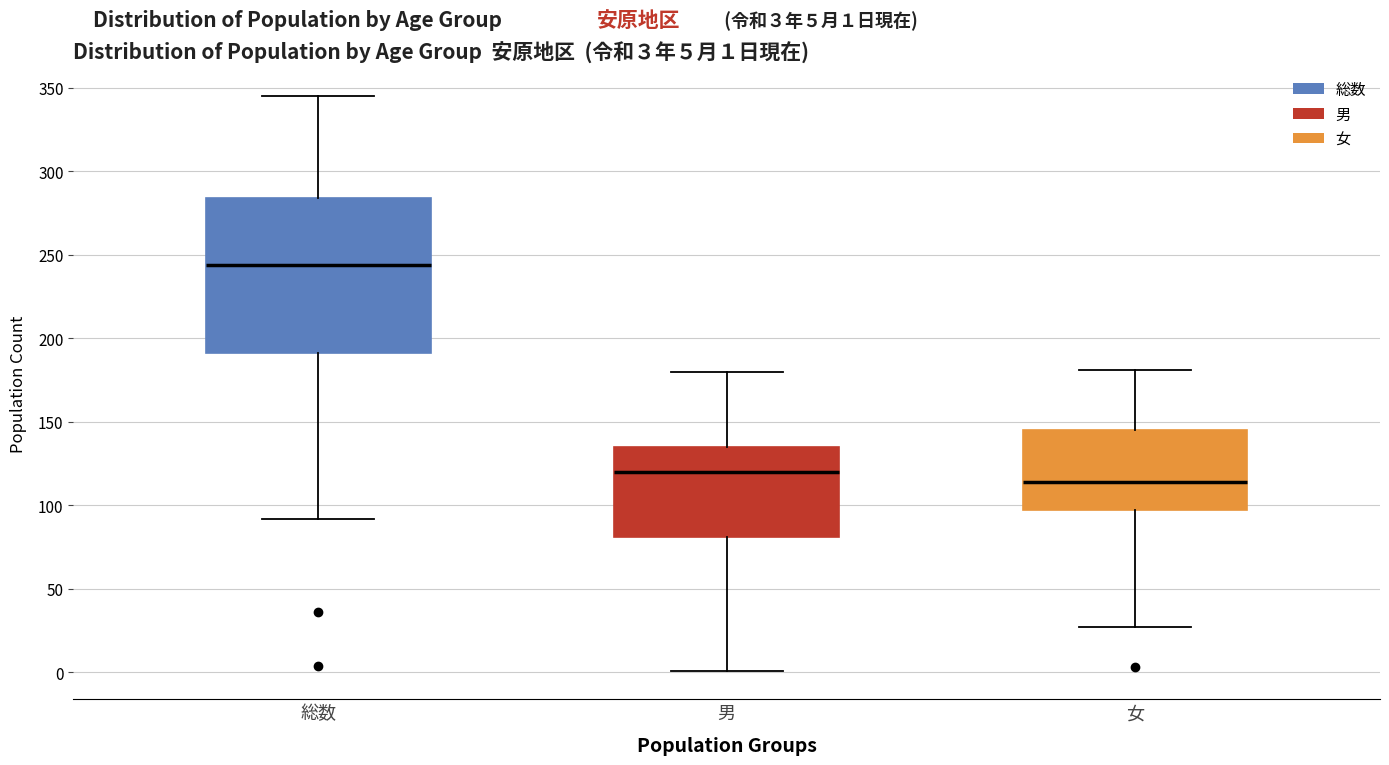

Which box's median line is the highest?

総数